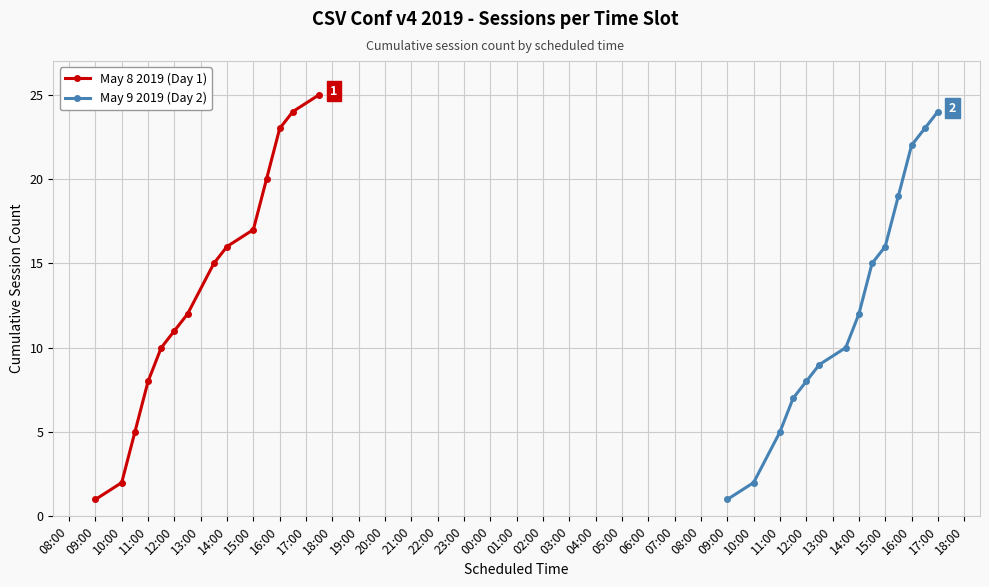

Read the May 9 2019 (Day 2) value at 12:00, to the nearest 10.

10